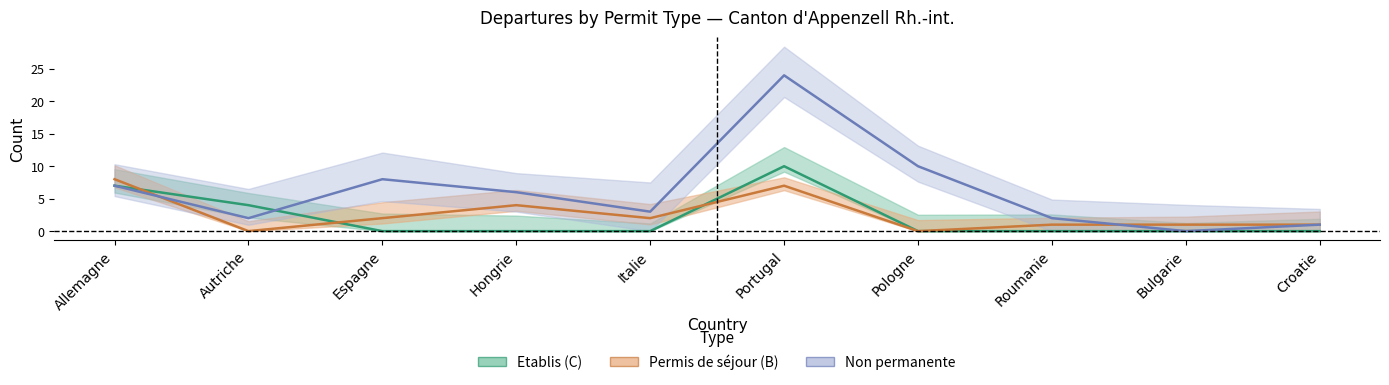

What is the average value of the Total (Sejour B) series?

3